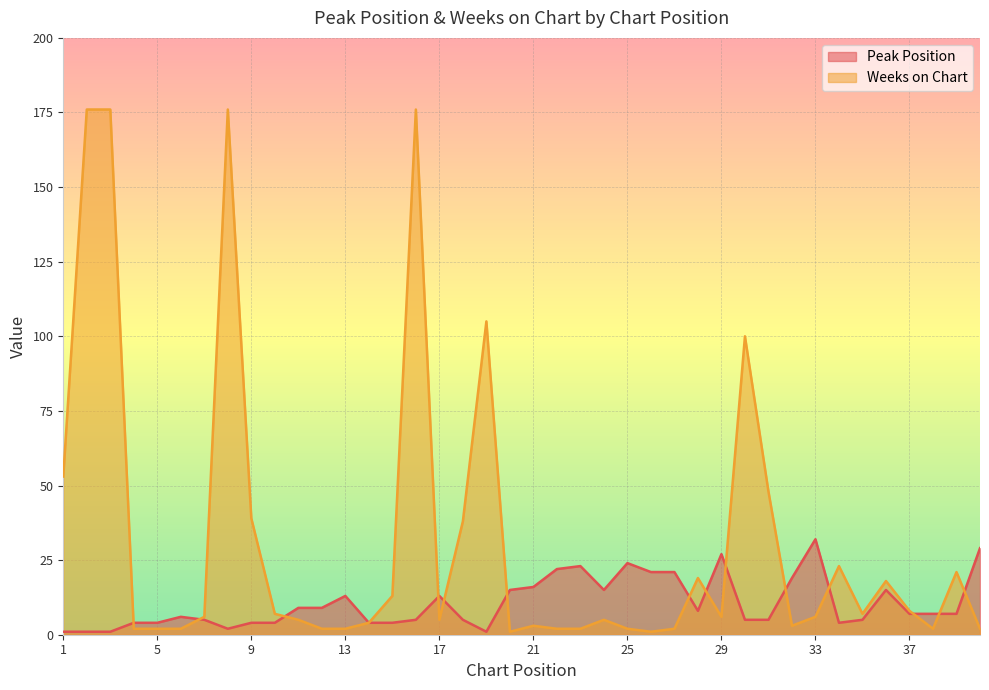

What value does the Weeks on Chart series have at 24, to the nearest 5?

5